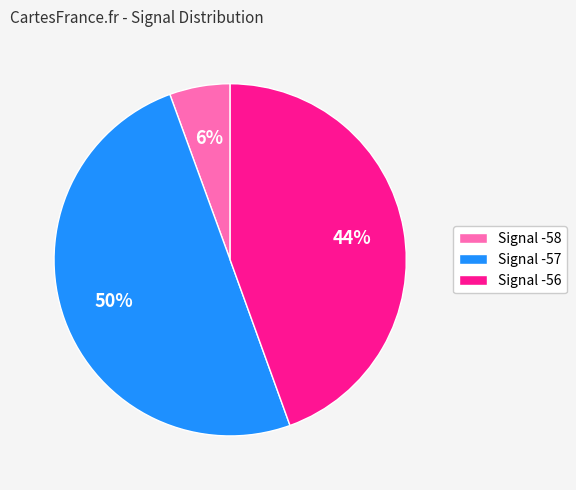

Which has a higher value, Signal -58 or Signal -57?

Signal -57